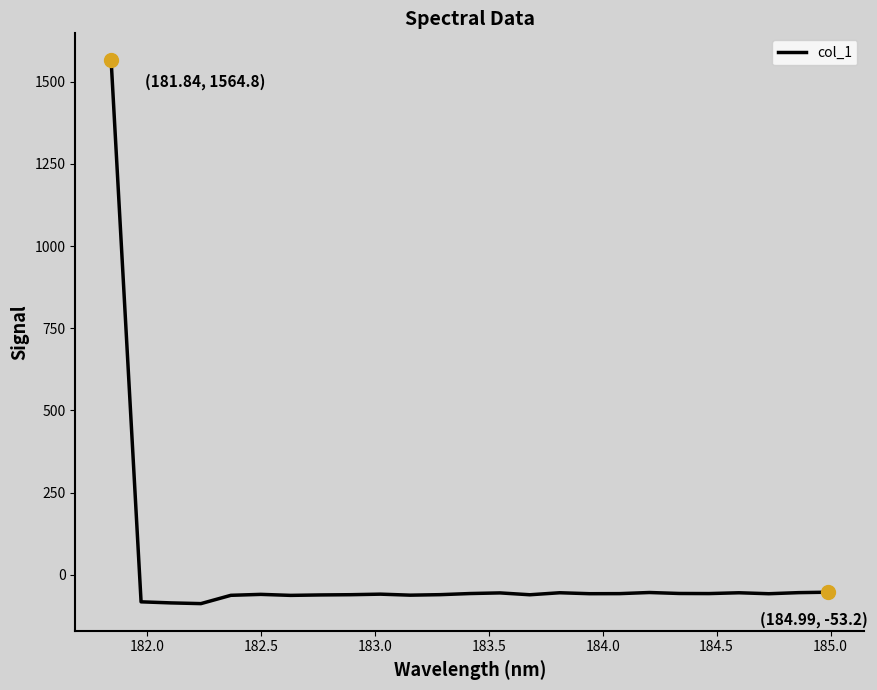

What is the difference between the maximum and minimum values?

1652.8